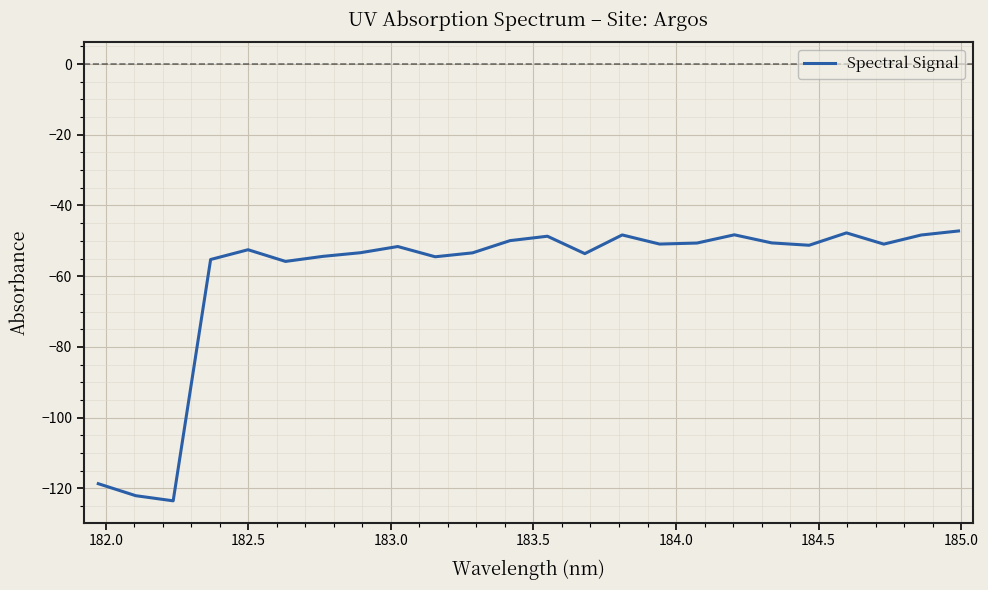

What is the difference between the maximum and minimum values?

76.4